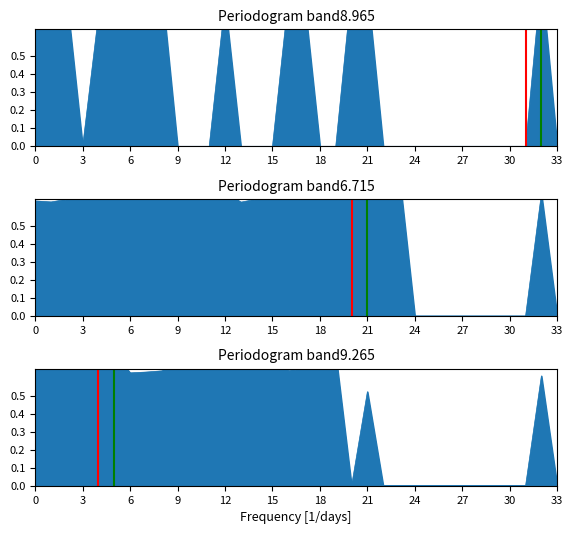

How many lines are shown in the chart?

3